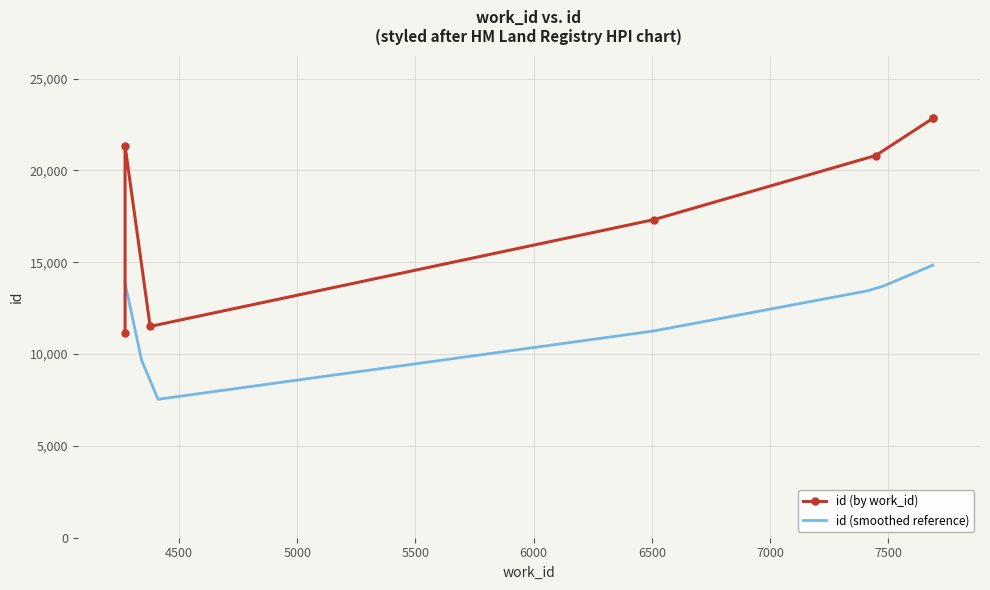

What is the label of the 7th point from the right?

4272